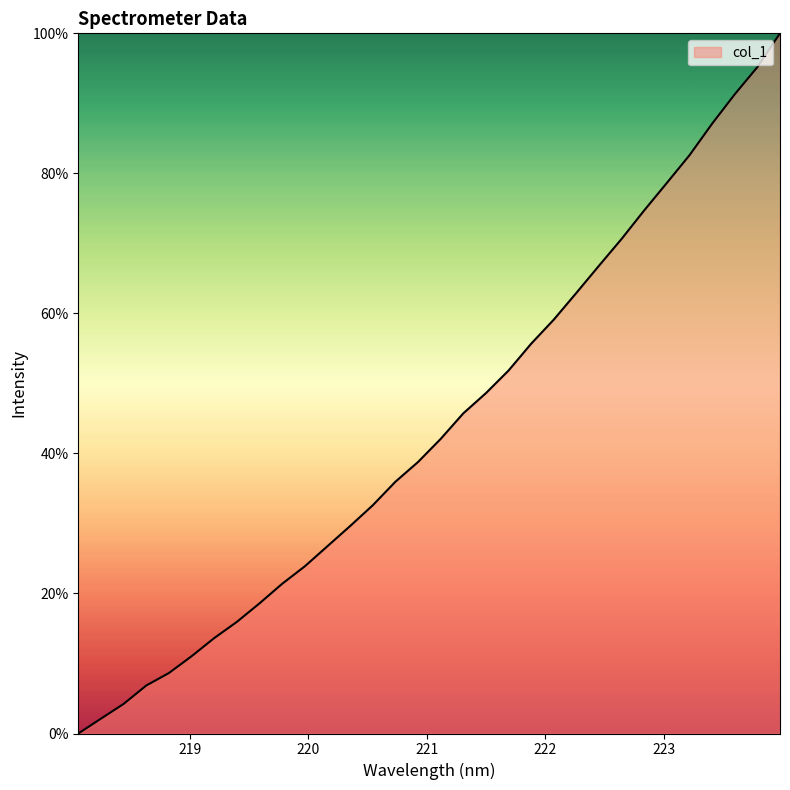

Is this an area chart (filled region under the line)?

Yes